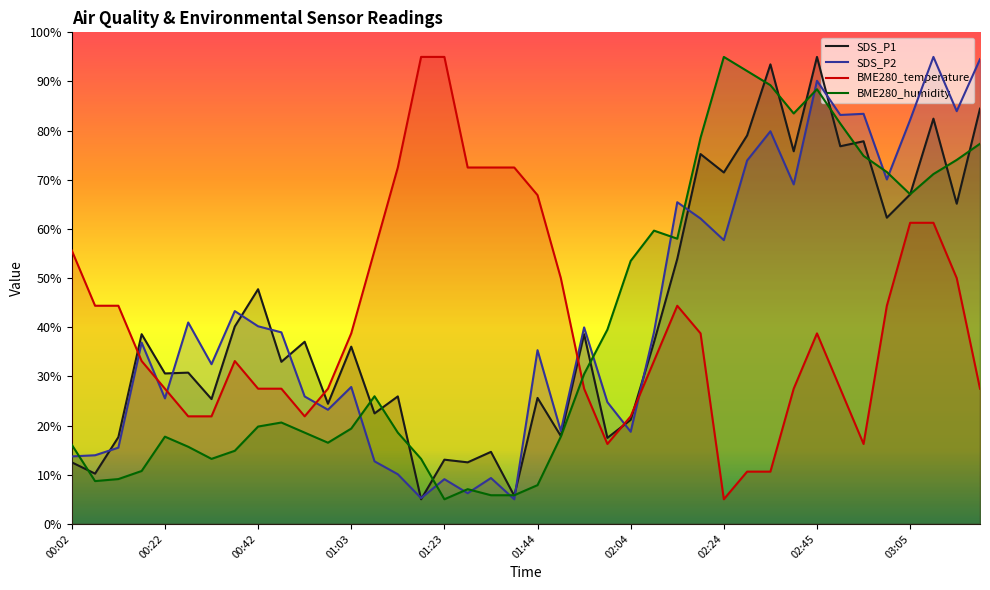

What is the maximum value shown in the chart?

95.0